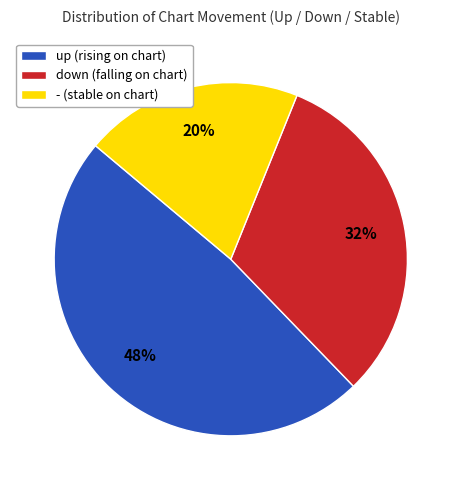

Do - (stable on chart) and down (falling on chart) together represent more than half of the pie?

Yes